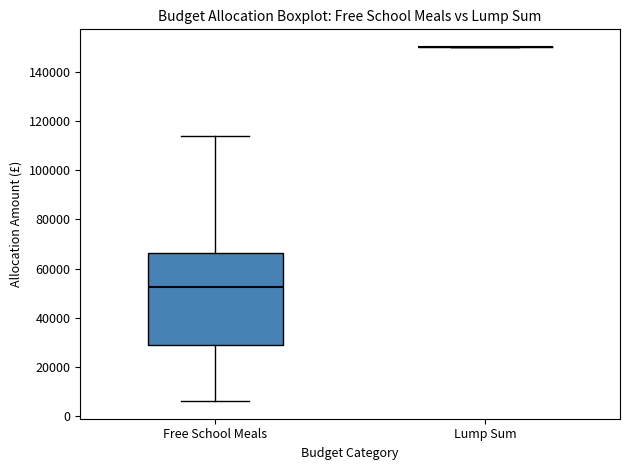

Comparing the boxes themselves (not the whiskers), which one is the tallest?

Free School Meals